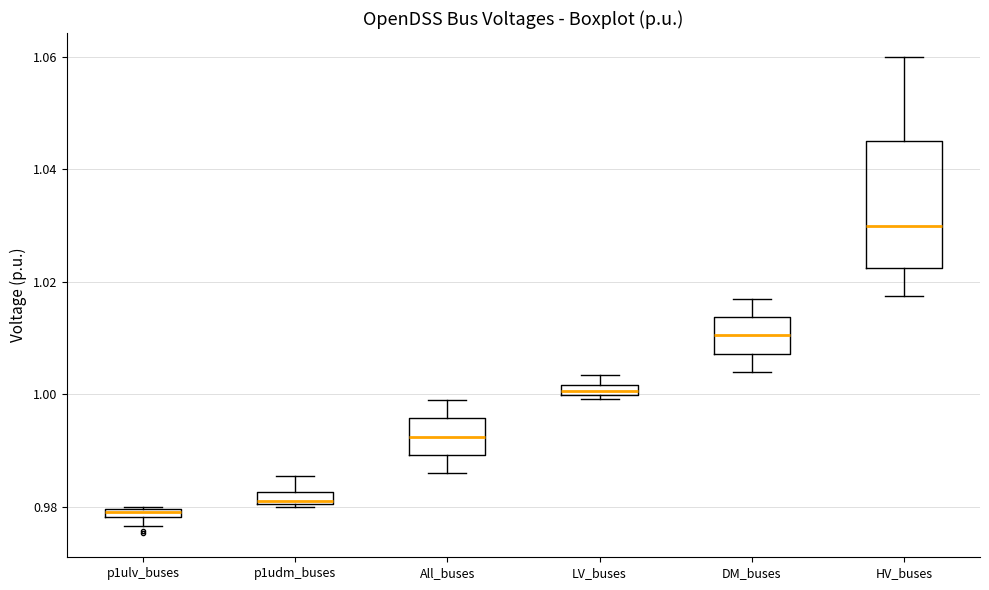

Where is the upper edge of the box for LV_buses on the y-axis? The values are not printed on the chart, so give them approximately, as read against the axis.

1.002